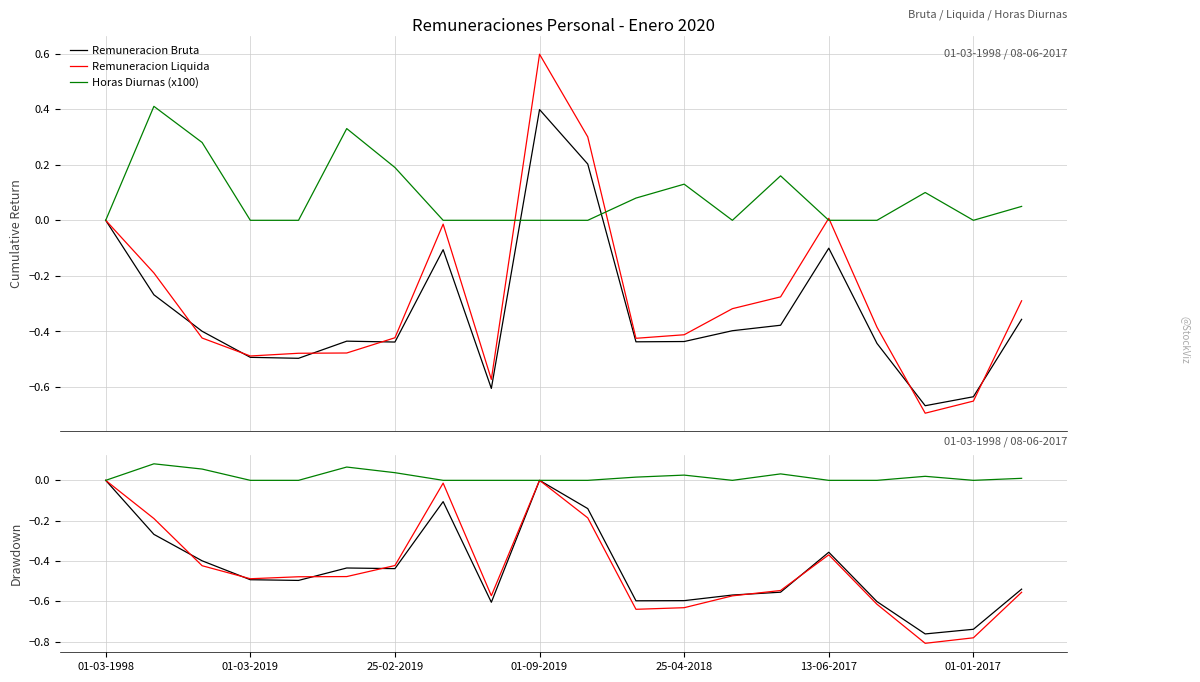

The value of Horas Diurnas (x100) at 25-02-2019 is 0.3. True or false?

False